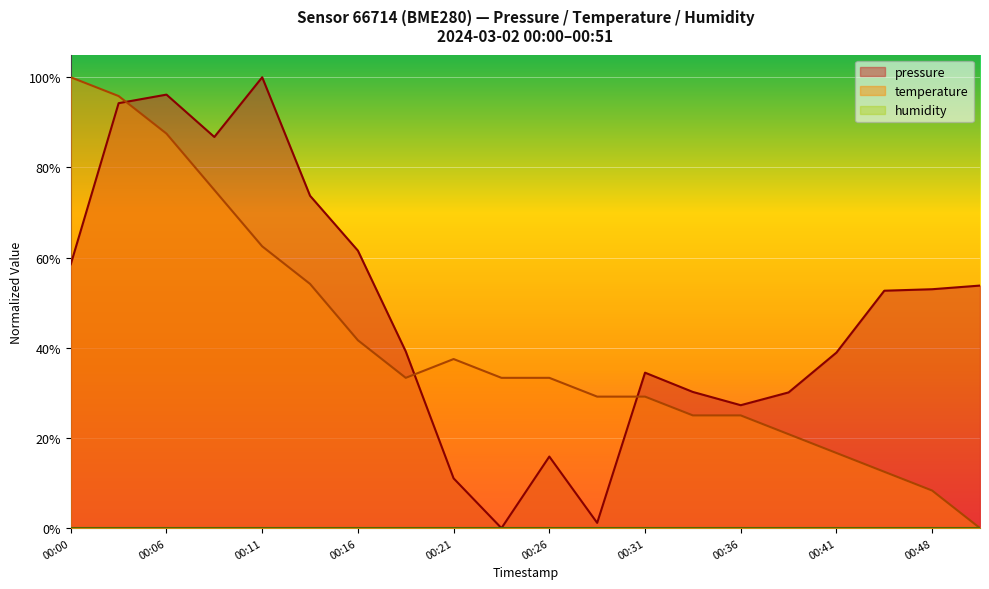

Which category has the highest value in the pressure series?

00:11